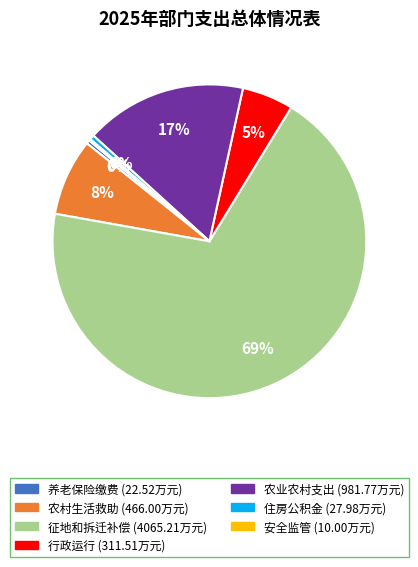

Is there any slice that represents more than half of the pie?

Yes